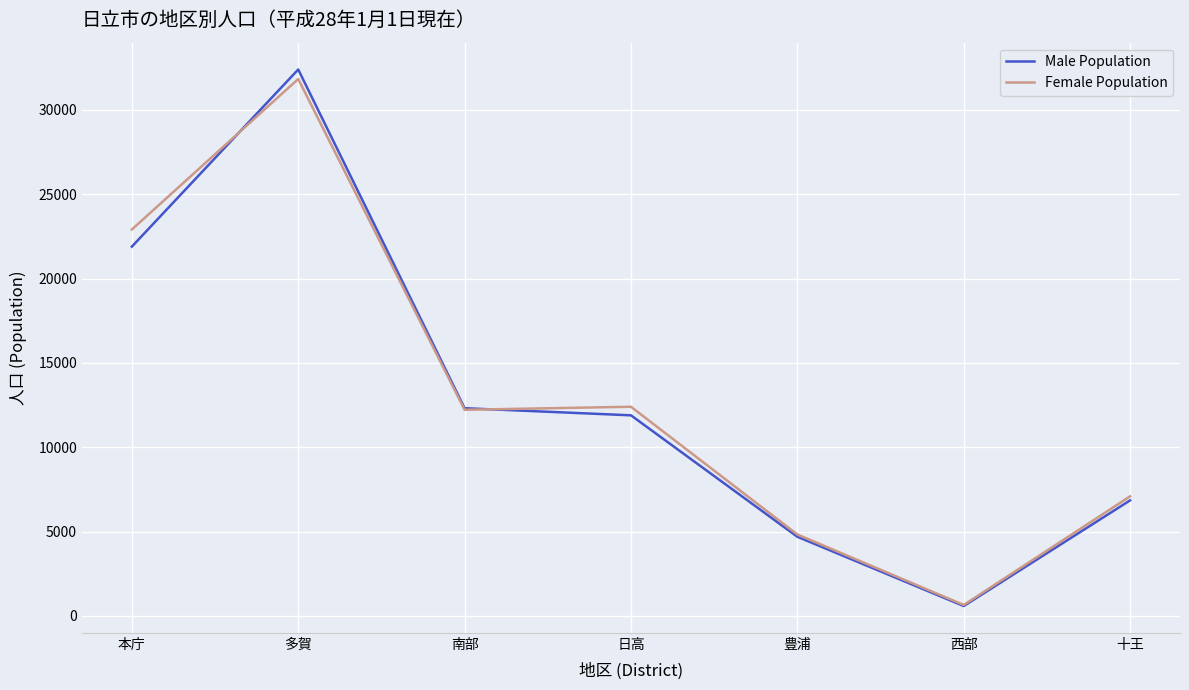

Which category has the highest value across all series?

多賀